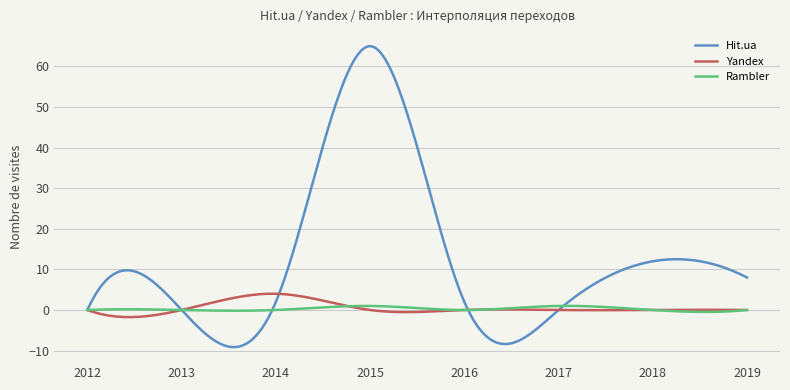

True or false: Rambler has more than 2 interior local peaks.

True